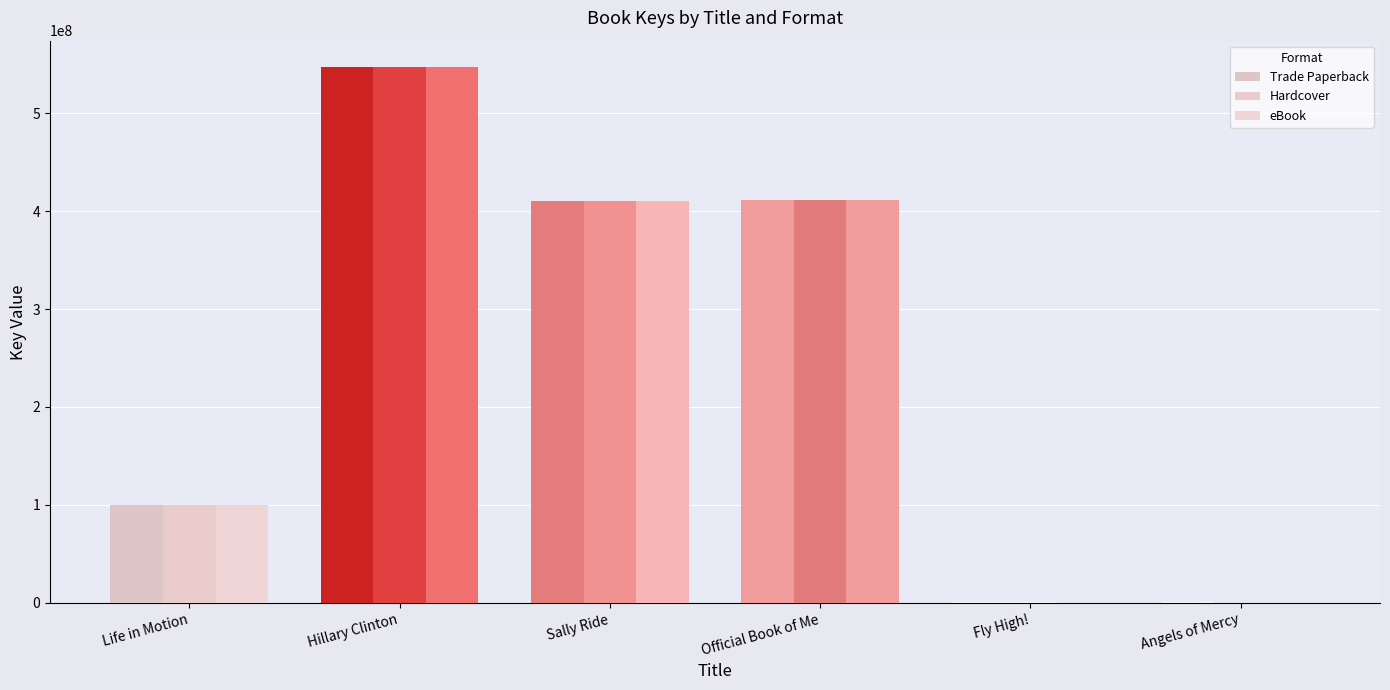

Rank the series by their maximum value, from highest to lowest.

Trade Paperback, Hardcover, eBook